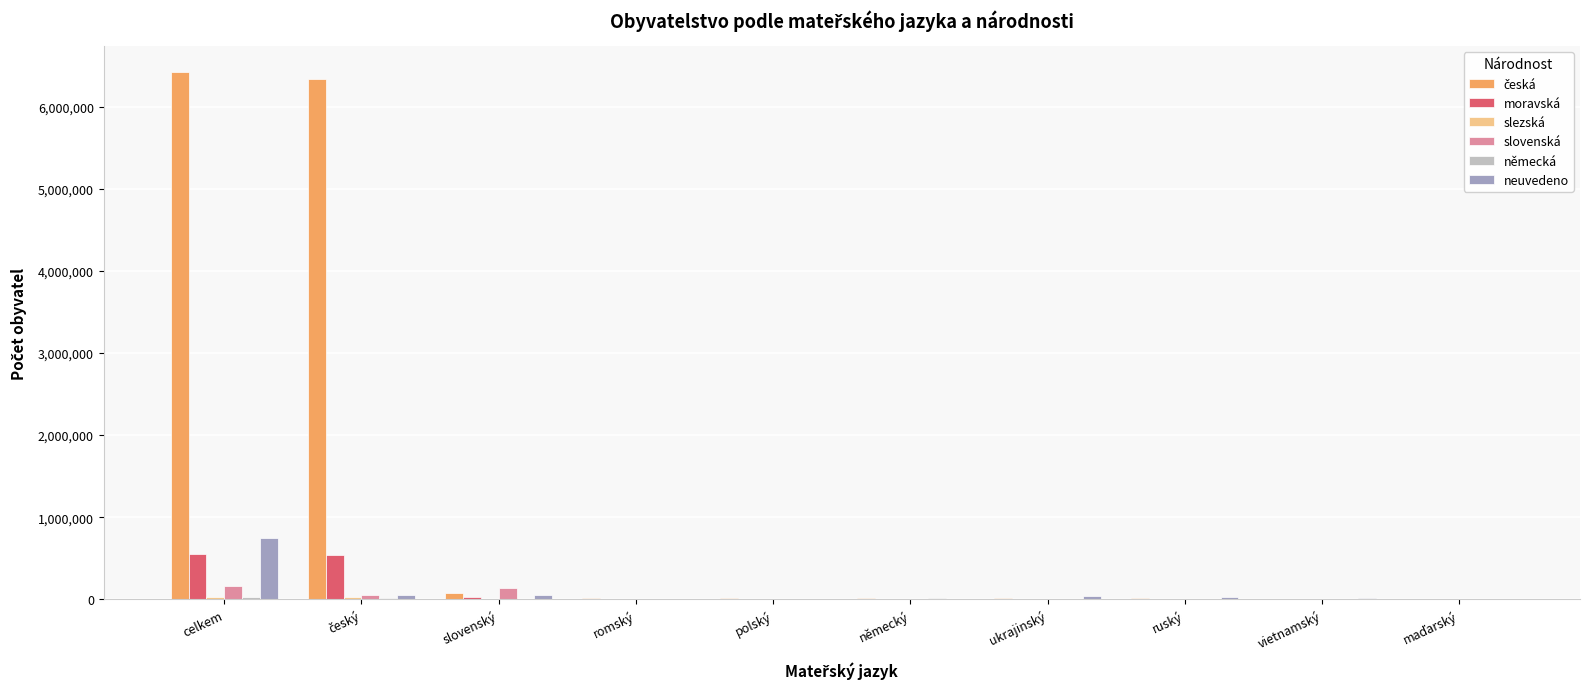

What is the highest value of the moravská series?

556641